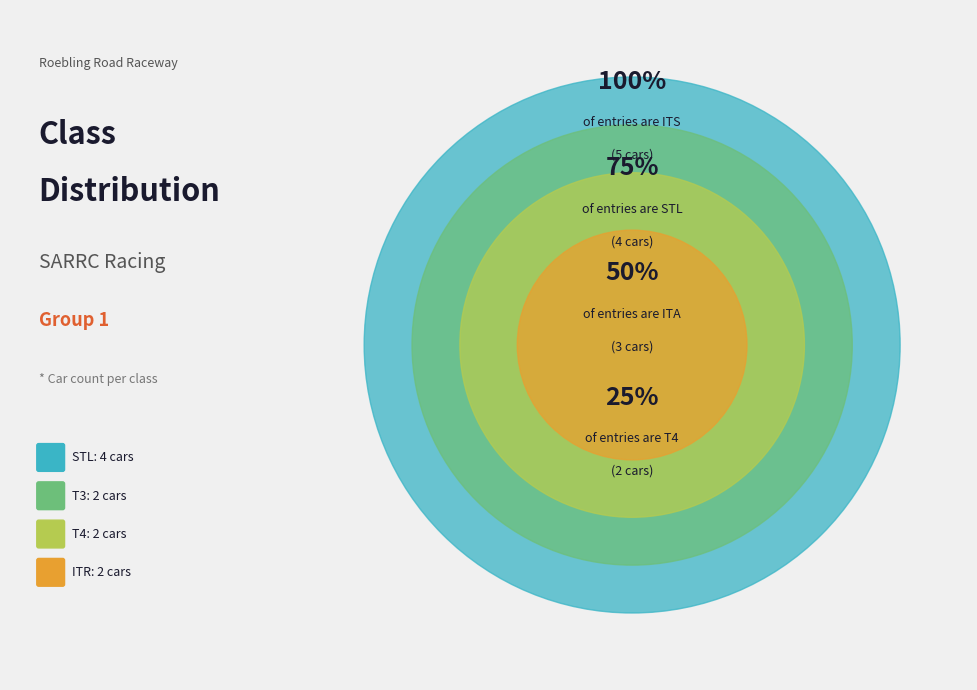

Combined, do ITA and STU account for over 50%?

No